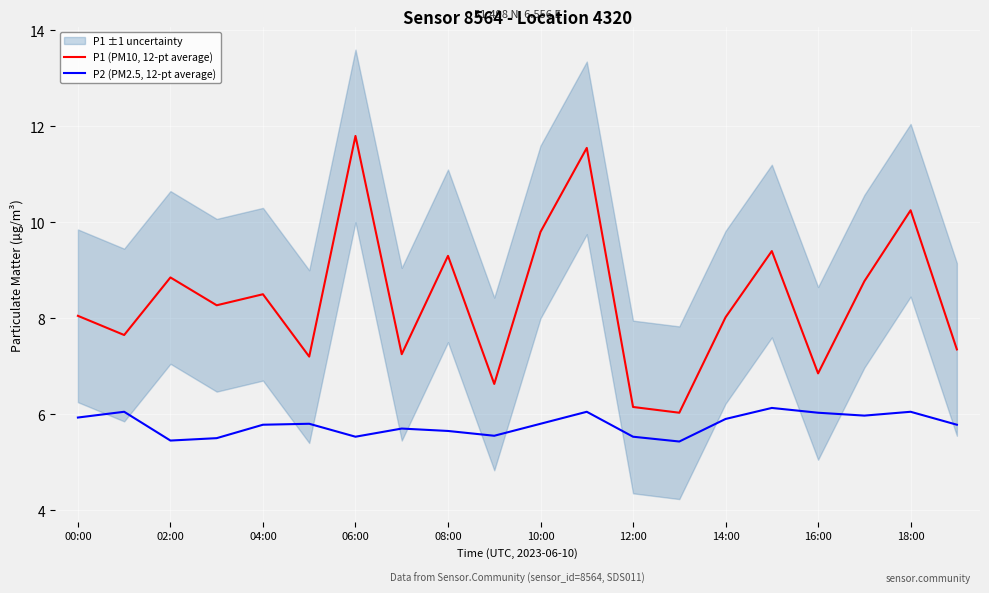

True or false: P2 (PM2.5, 12-pt average) and P1 (PM10, 12-pt average) intersect in this chart.

False